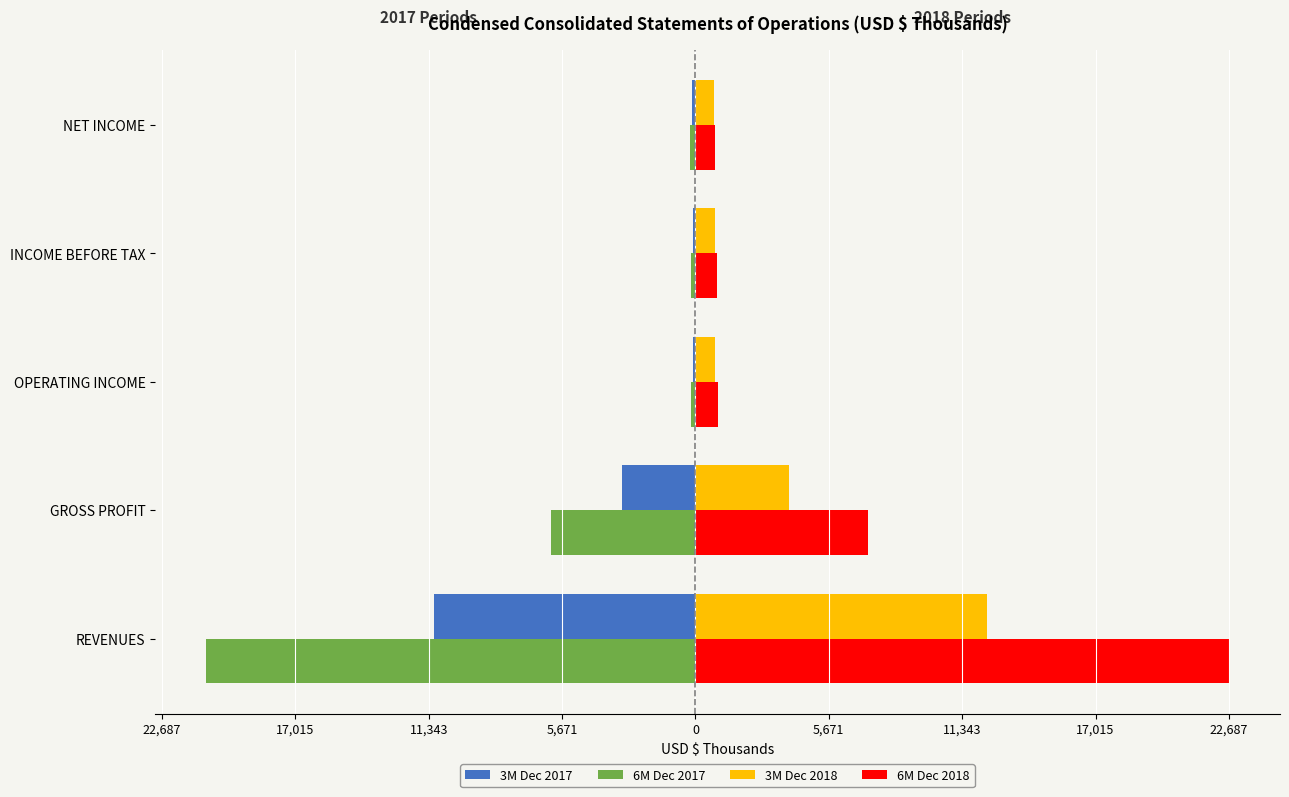

What are all the series names shown in the legend?

3M Dec 2017, 6M Dec 2017, 3M Dec 2018, 6M Dec 2018